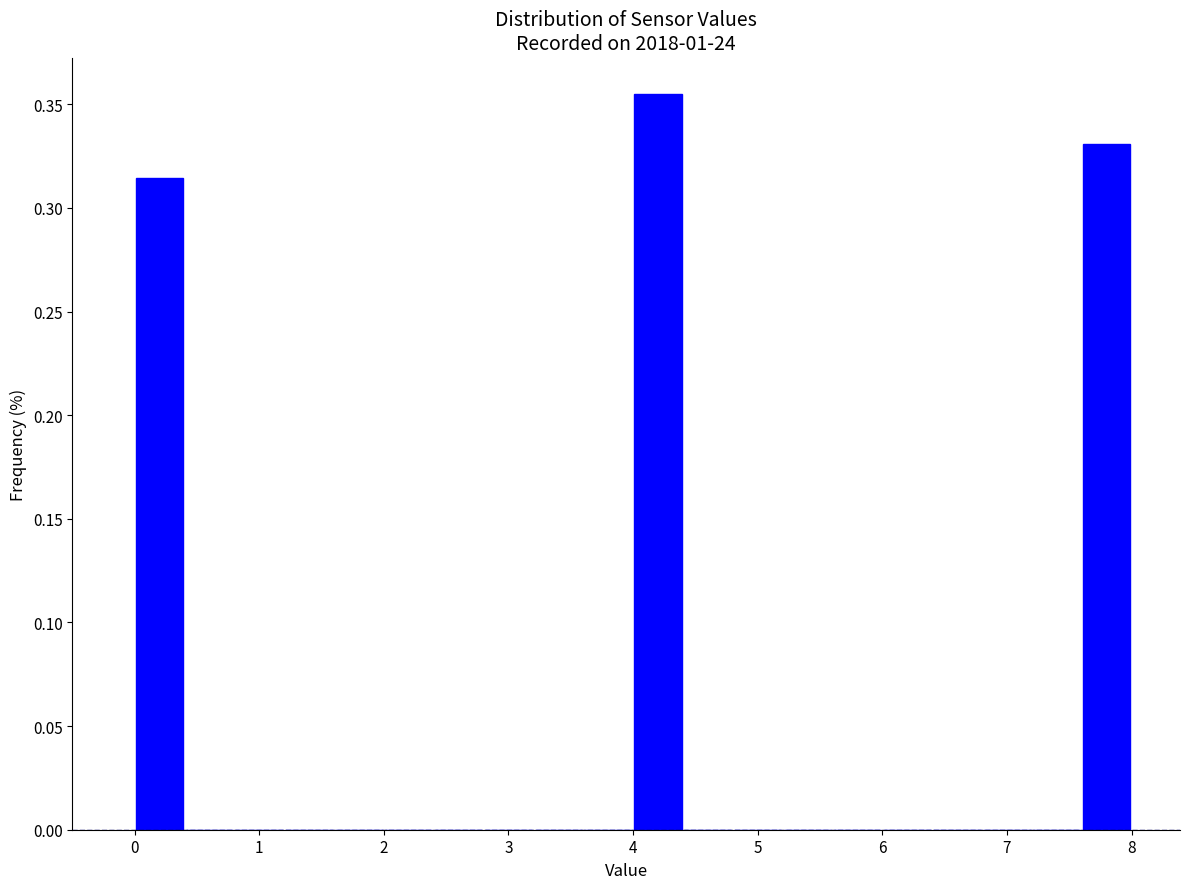

How tall is the bar that spans 0.0 to 0.4 on the x-axis? The values are not printed on the chart, so give them approximately, as read against the axis.

0.315